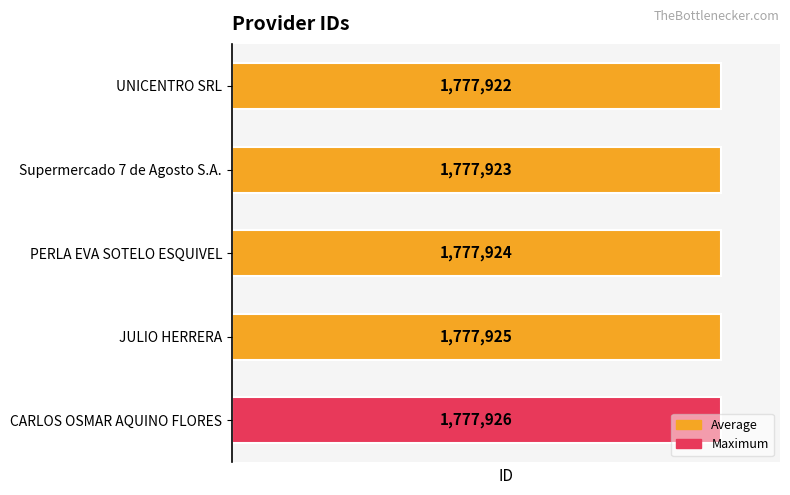

Which has a higher value, PERLA EVA SOTELO ESQUIVEL or JULIO HERRERA?

JULIO HERRERA